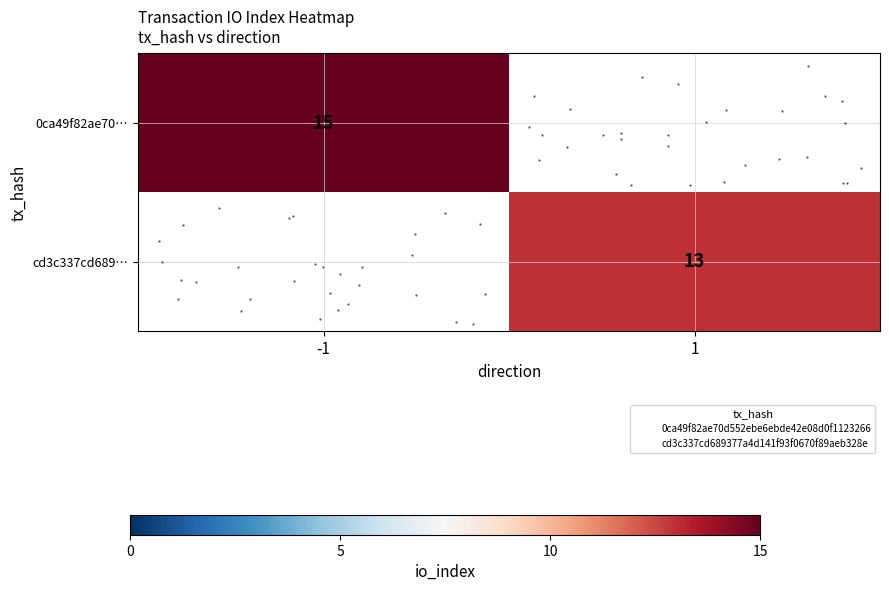

What is the highest value of the 0ca49f82ae70… series?

15.0